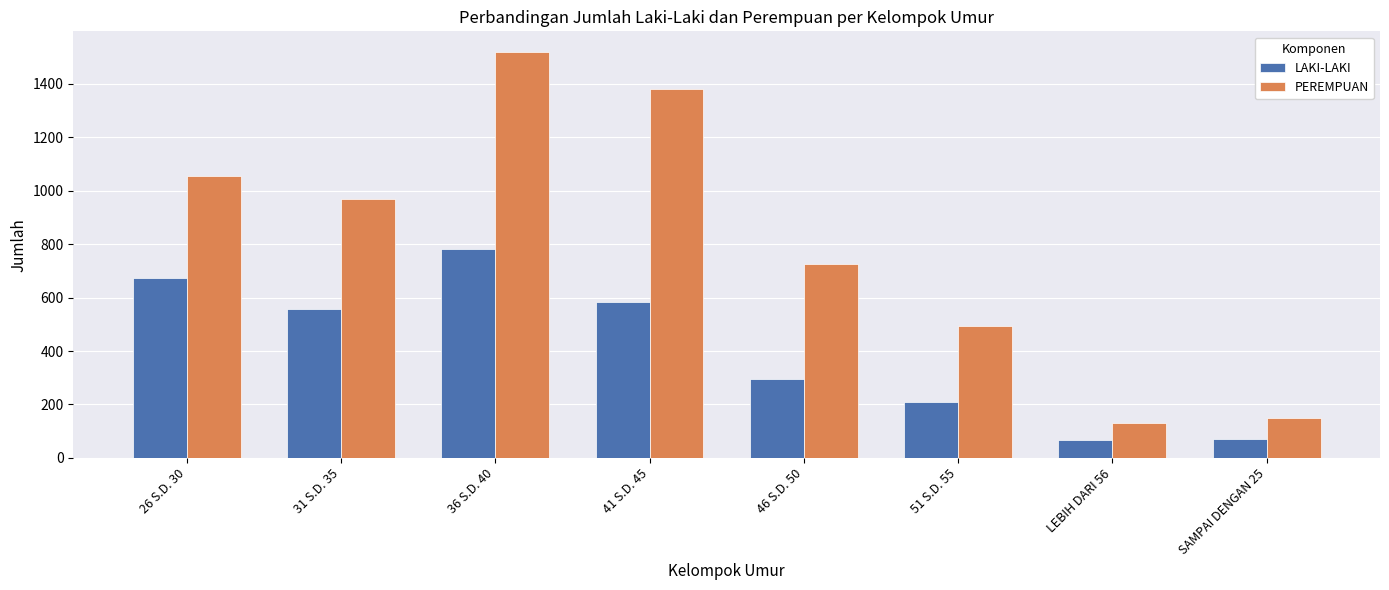

Which series has the widest spread of values?

PEREMPUAN